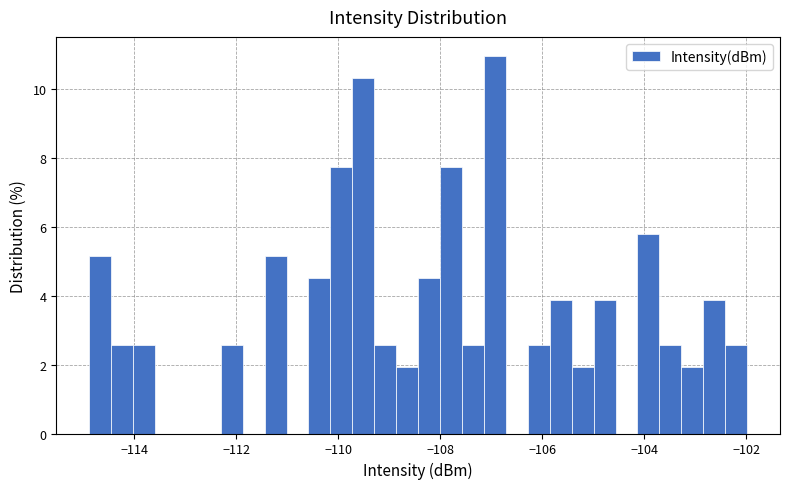

Read against the x-axis, roughly where is the centre of the tallest bar?

-107.0